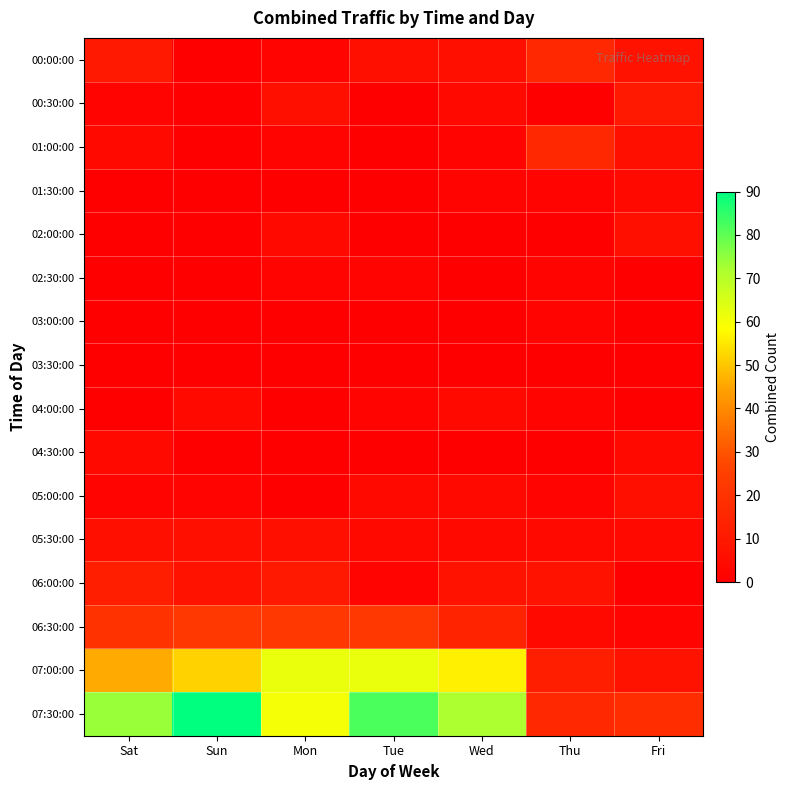

Reading left to right, extract all data points from this chart.

00:00:00: Sat=10	Sun=0	Mon=2	Tue=6	Wed=6	Thu=16	Fri=8
00:30:00: Sat=2	Sun=0	Mon=6	Tue=0	Wed=4	Thu=0	Fri=10
01:00:00: Sat=4	Sun=0	Mon=2	Tue=0	Wed=2	Thu=16	Fri=6
01:30:00: Sat=0	Sun=0	Mon=0	Tue=0	Wed=2	Thu=2	Fri=4
02:00:00: Sat=0	Sun=0	Mon=4	Tue=0	Wed=0	Thu=0	Fri=6
02:30:00: Sat=0	Sun=0	Mon=2	Tue=2	Wed=0	Thu=2	Fri=0
03:00:00: Sat=0	Sun=0	Mon=0	Tue=0	Wed=0	Thu=2	Fri=0
03:30:00: Sat=0	Sun=0	Mon=0	Tue=0	Wed=0	Thu=0	Fri=0
04:00:00: Sat=0	Sun=4	Mon=0	Tue=2	Wed=4	Thu=2	Fri=0
04:30:00: Sat=4	Sun=0	Mon=0	Tue=0	Wed=0	Thu=0	Fri=4
05:00:00: Sat=2	Sun=2	Mon=0	Tue=4	Wed=4	Thu=2	Fri=6
05:30:00: Sat=6	Sun=6	Mon=6	Tue=4	Wed=4	Thu=4	Fri=4
06:00:00: Sat=12	Sun=8	Mon=10	Tue=2	Wed=8	Thu=8	Fri=0
06:30:00: Sat=20	Sun=22	Mon=22	Tue=22	Wed=14	Thu=4	Fri=2
07:00:00: Sat=46	Sun=52	Mon=62	Tue=62	Wed=56	Thu=12	Fri=8
07:30:00: Sat=74	Sun=90	Mon=60	Tue=82	Wed=72	Thu=16	Fri=18